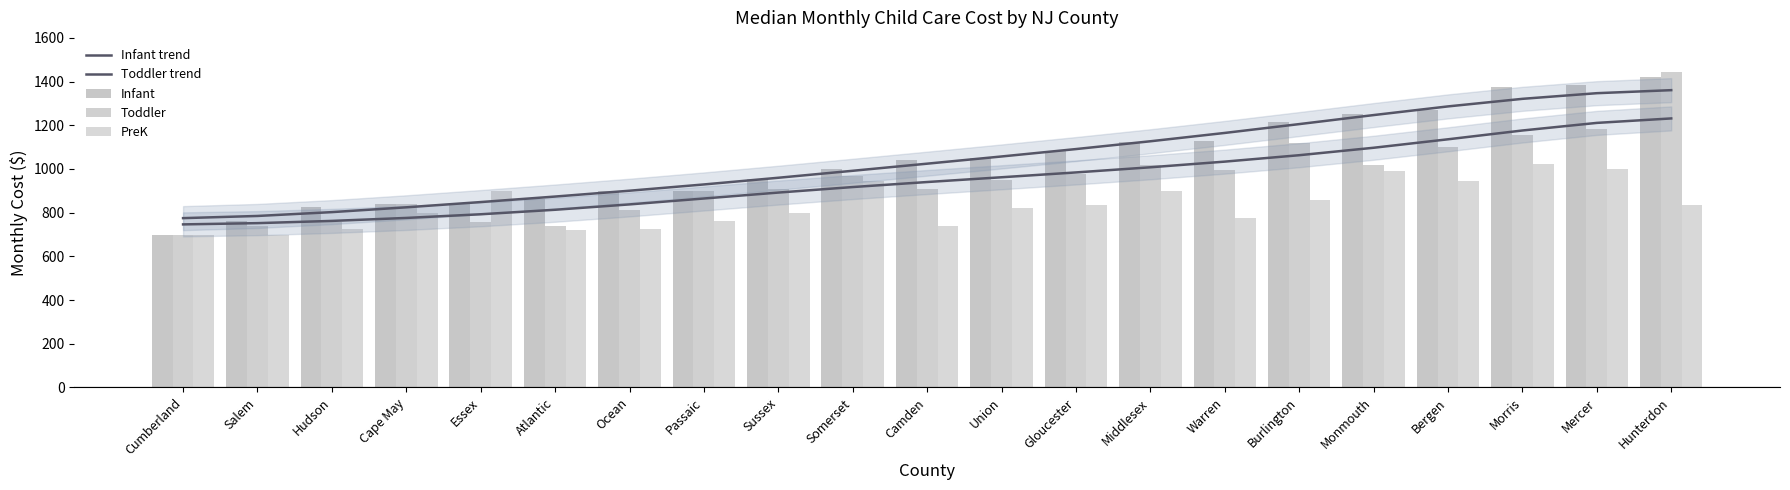

The Infant trend series shows 1246.7 at Monmouth. True or false?

True